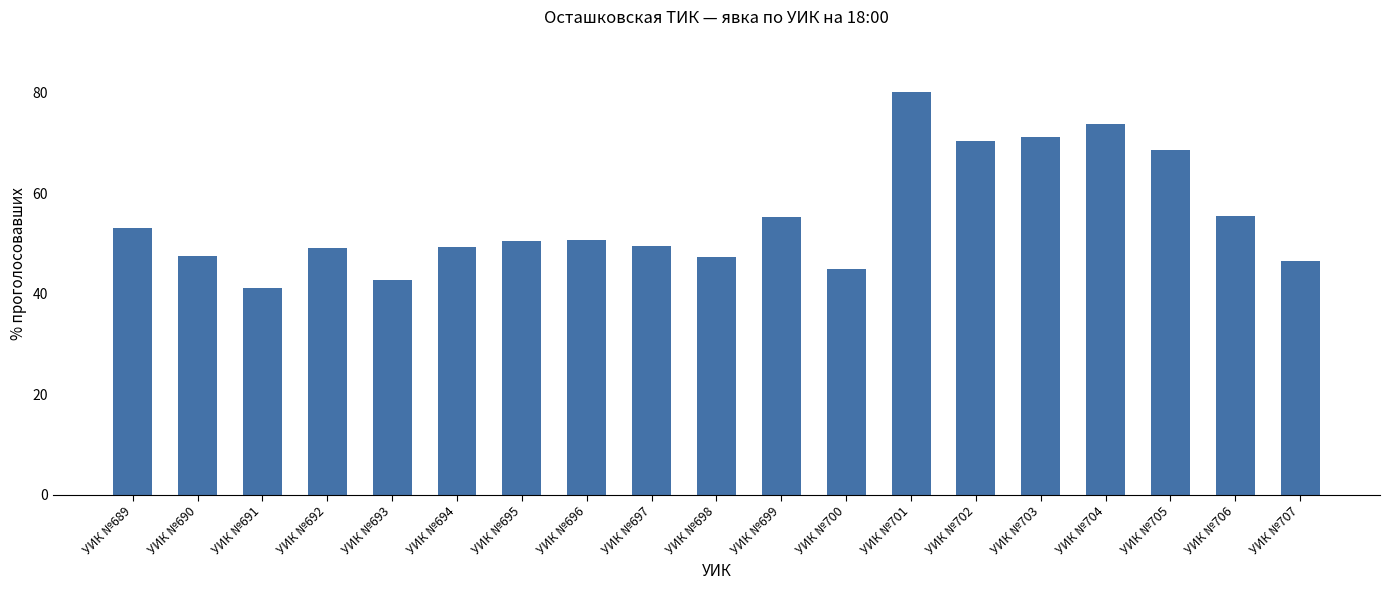

Which has a higher value, УИК №702 or УИК №696?

УИК №702